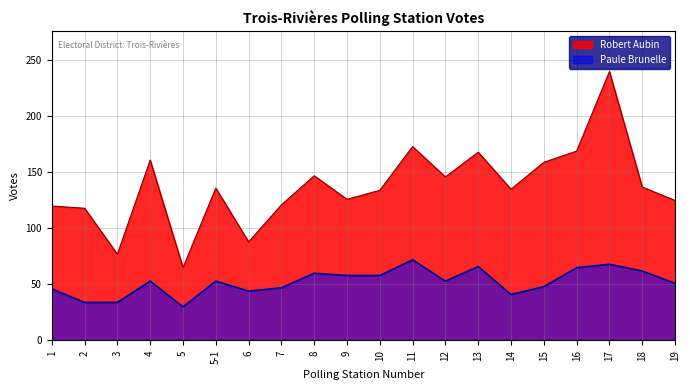

What is the difference between the second highest and second lowest values in the Paule Brunelle series?

34